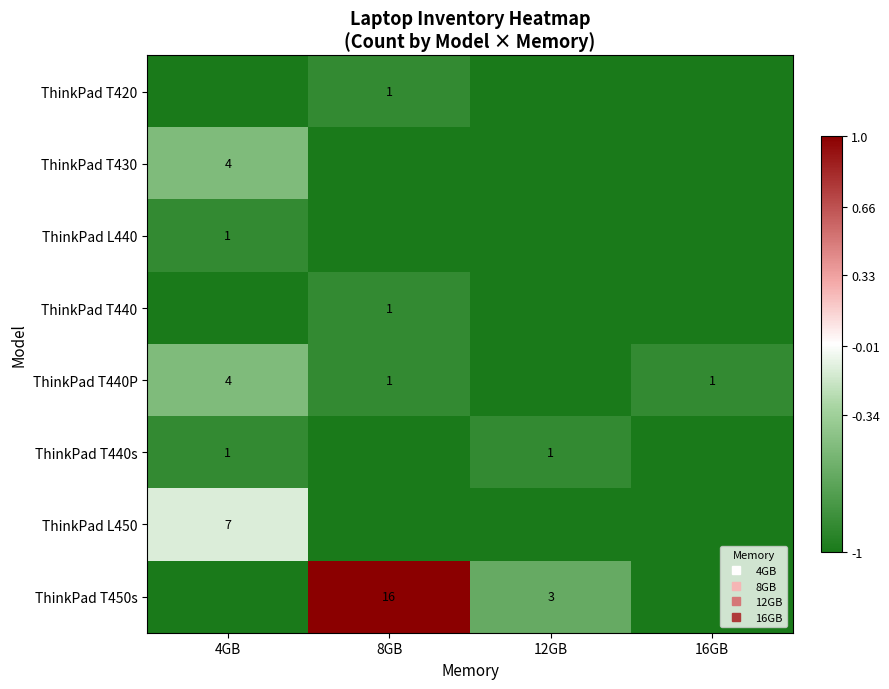

At which category does the chart reach its peak across all series?

8GB